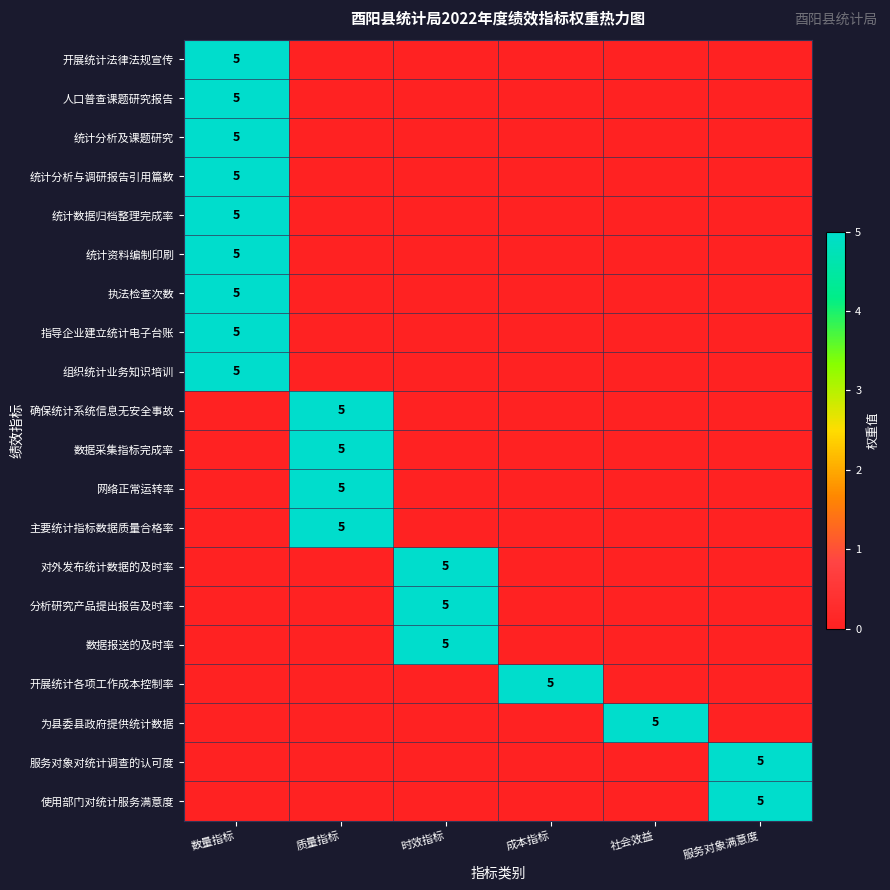

What is the difference between the highest and lowest values at 成本指标?

5